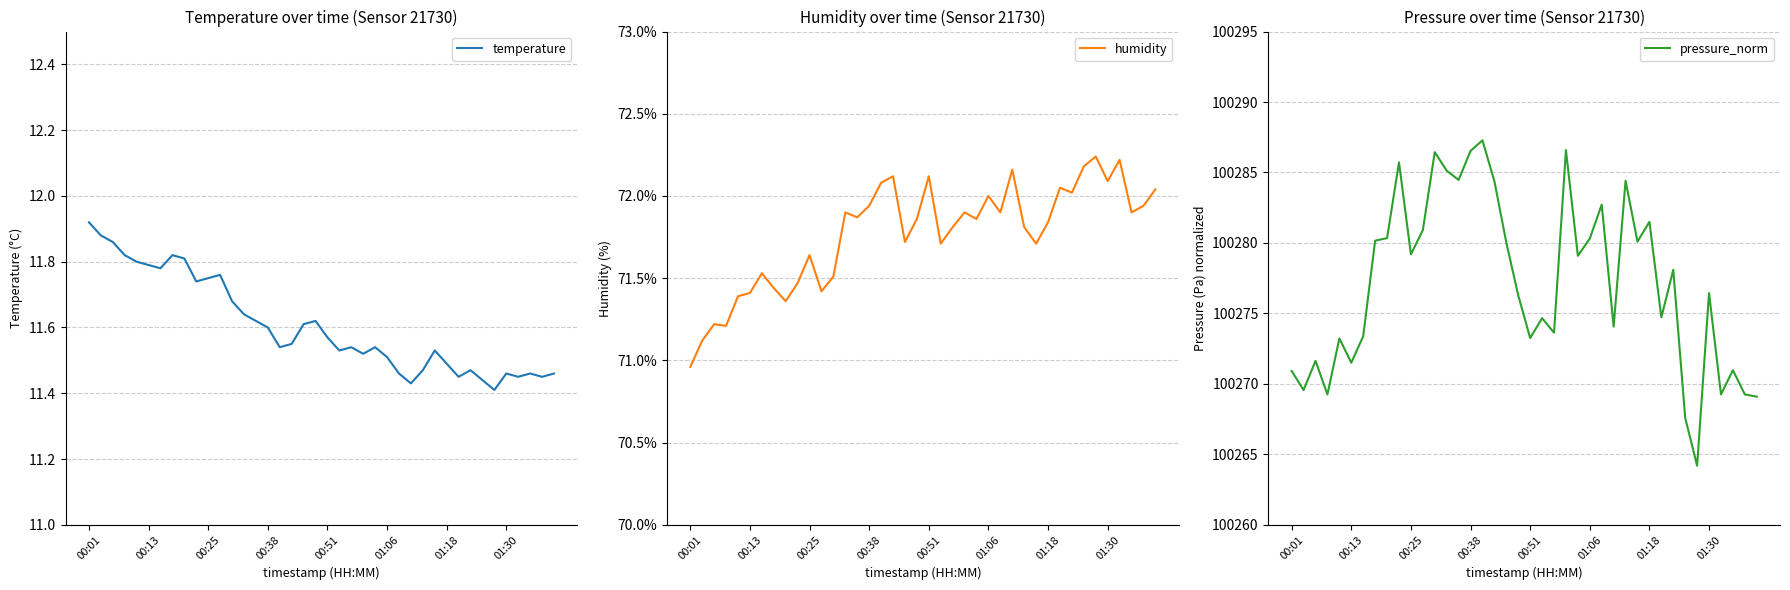

Reading right to left, transcribe all the data shown in this chart.

temperature: 11.5	11.4	11.5	11.4	11.5	11.4	11.4	11.5	11.4	11.5	11.5	11.5	11.4	11.5	11.5	11.5	11.5	11.5	11.5	11.6	11.6	11.6	11.6	11.5	11.6	11.6	11.6	11.7	11.8	11.8	11.7	11.8	11.8	11.8	11.8	11.8	11.8	11.9	11.9	11.9
humidity: 72.0	71.9	71.9	72.2	72.1	72.2	72.2	72.0	72.0	71.8	71.7	71.8	72.2	71.9	72.0	71.9	71.9	71.8	71.7	72.1	71.9	71.7	72.1	72.1	71.9	71.9	71.9	71.5	71.4	71.6	71.5	71.4	71.4	71.5	71.4	71.4	71.2	71.2	71.1	71.0
pressure_norm: 100269.1	100269.2	100271.0	100269.2	100276.4	100264.2	100267.6	100278.1	100274.7	100281.5	100280.1	100284.4	100274.1	100282.7	100280.3	100279.1	100286.6	100273.6	100274.7	100273.2	100276.3	100280.0	100284.4	100287.3	100286.5	100284.5	100285.1	100286.4	100280.9	100279.2	100285.7	100280.3	100280.2	100273.4	100271.5	100273.2	100269.2	100271.6	100269.6	100270.9